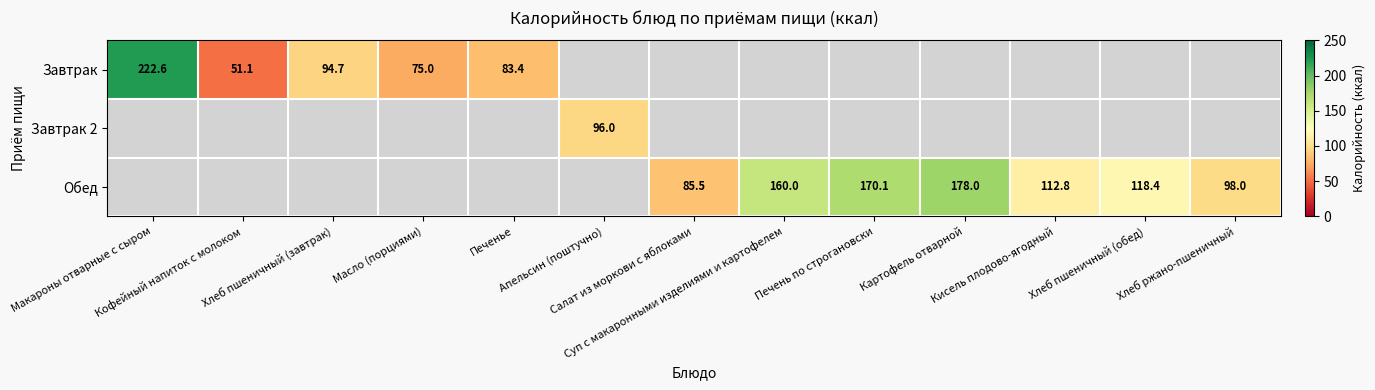

True or false: Завтрак 2 has a value of 0.0 at Кофейный напиток с молоком.

True